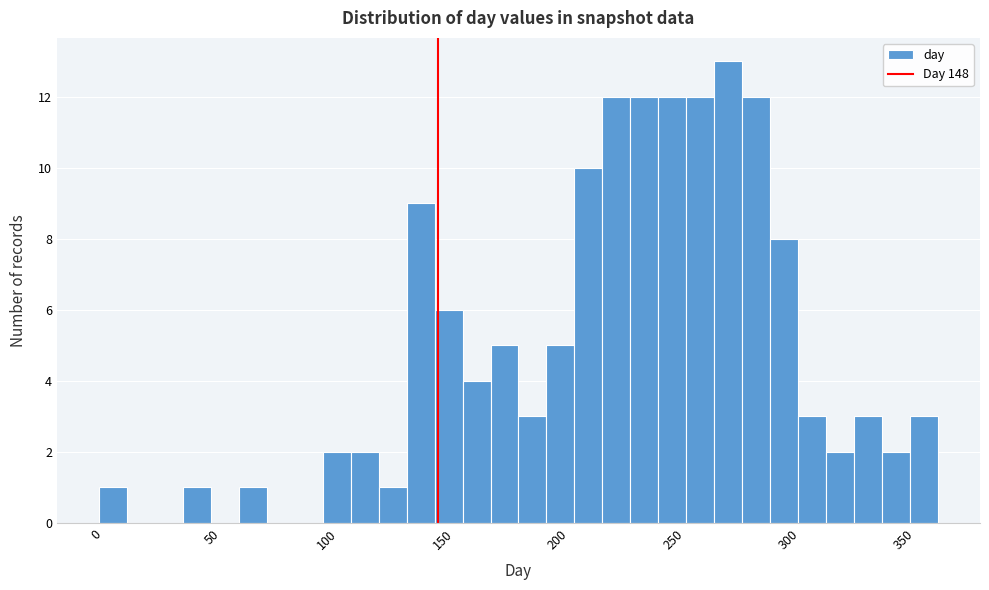

Read against the x-axis, roughly where is the centre of the tallest bar?

275